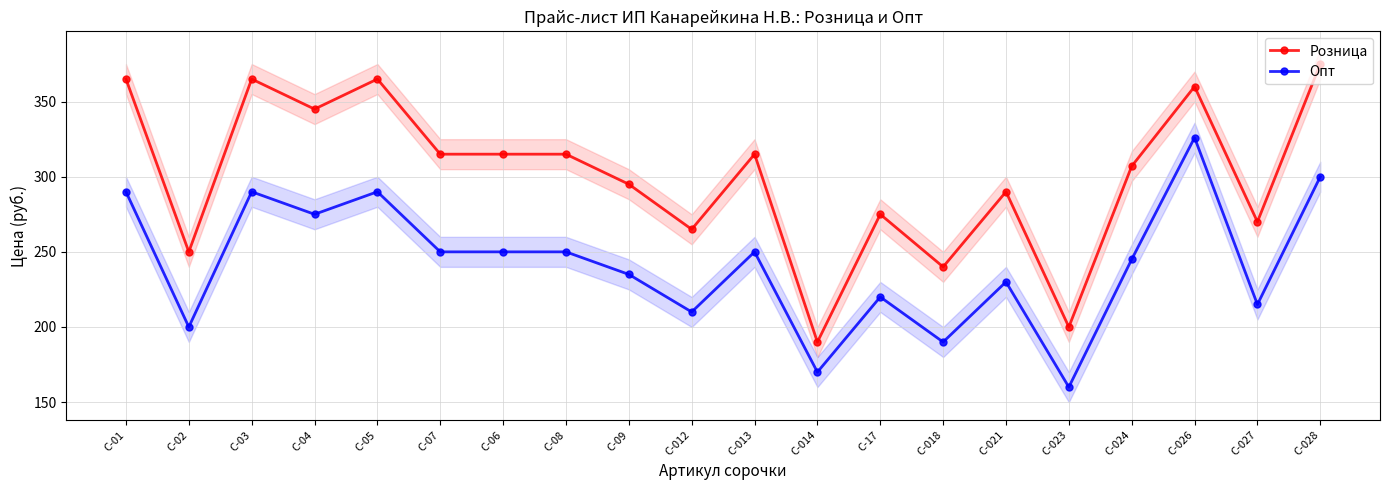

Does the chart display data point markers on the line(s)?

Yes